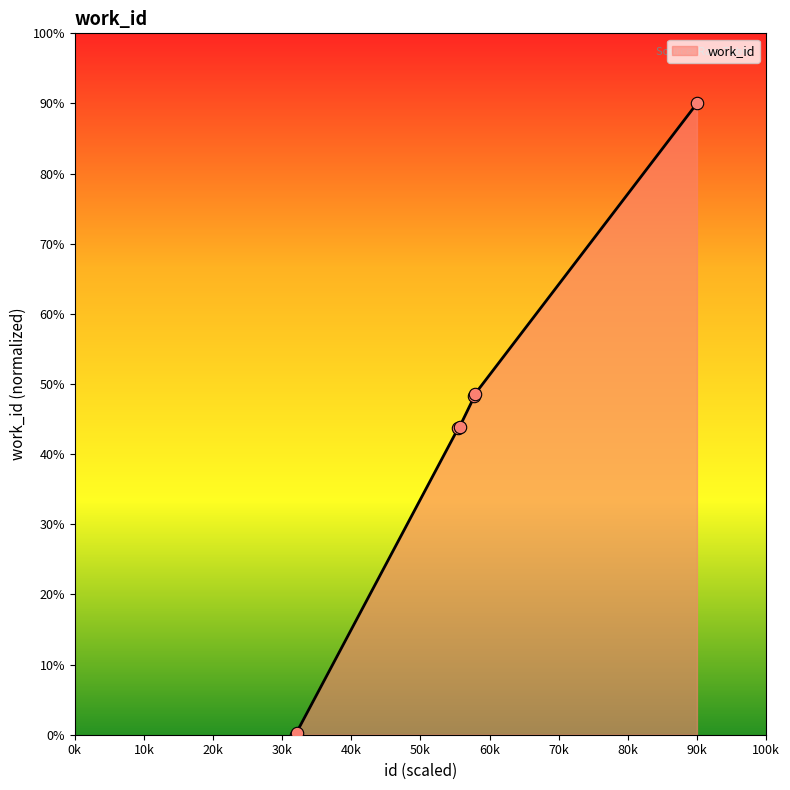

True or false: there are more than 2 points higher than both neighbors.

False